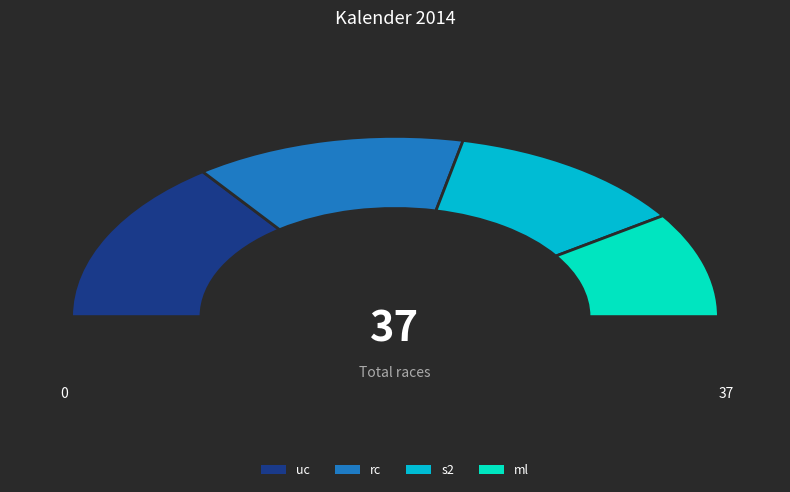

Does rc represent more than half of the total?

No